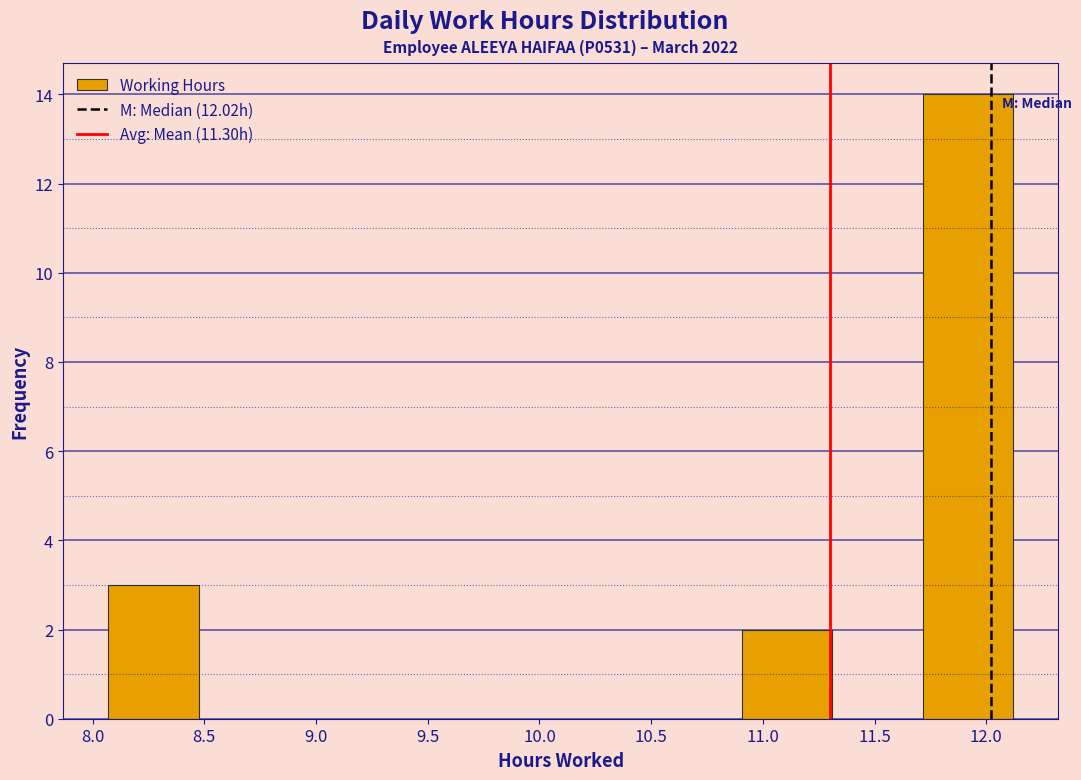

Reading left to right, list every bar in this chart as the range it spans on the x-axis followed by its height. Neither the bar edges nor the heights are printed on the chart, so give them approximately, as read against the axes.

8.070 to 8.475: 3
8.475 to 8.880: 0
8.880 to 9.285: 0
9.285 to 9.690: 0
9.690 to 10.095: 0
10.095 to 10.500: 0
10.500 to 10.905: 0
10.905 to 11.310: 2
11.310 to 11.715: 0
11.715 to 12.120: 14